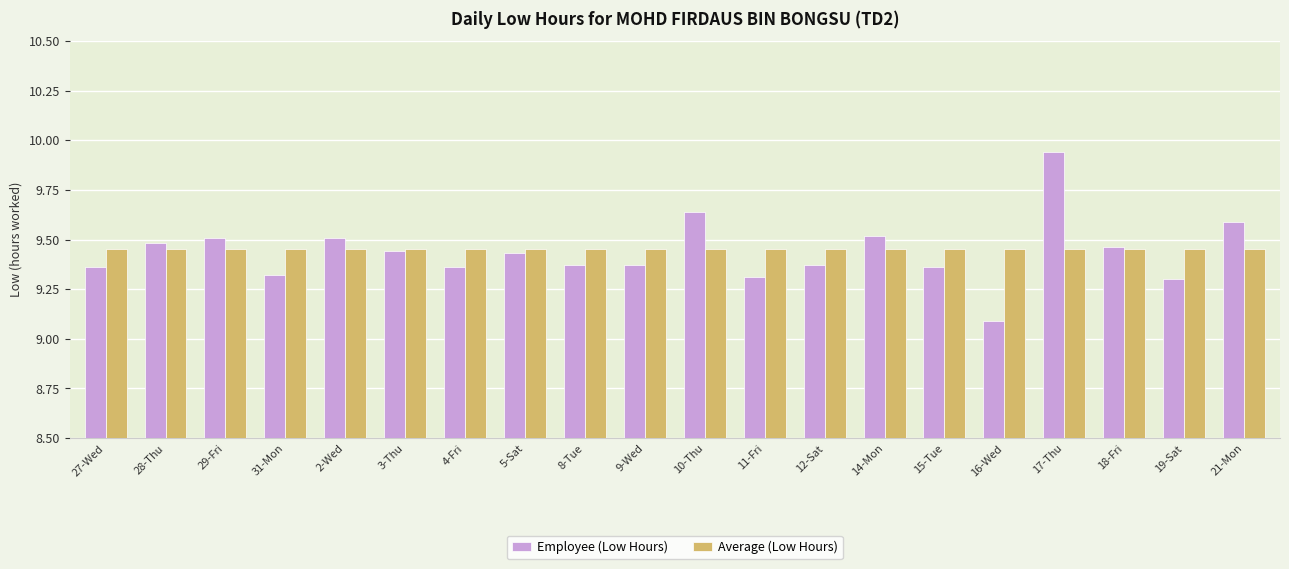

True or false: Employee (Low Hours) has a value of 9.3 at 11-Fri.

True